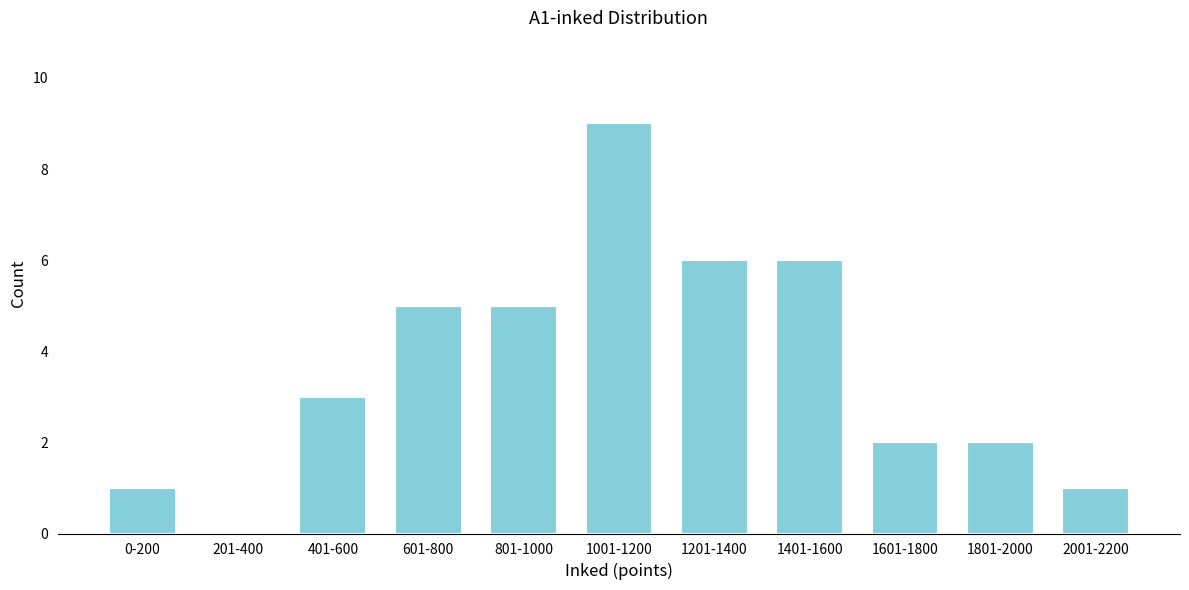

Reading left to right, transcribe all the data shown in this chart.

0-200=1	201-400=0	401-600=3	601-800=5	801-1000=5	1001-1200=9	1201-1400=6	1401-1600=6	1601-1800=2	1801-2000=2	2001-2200=1